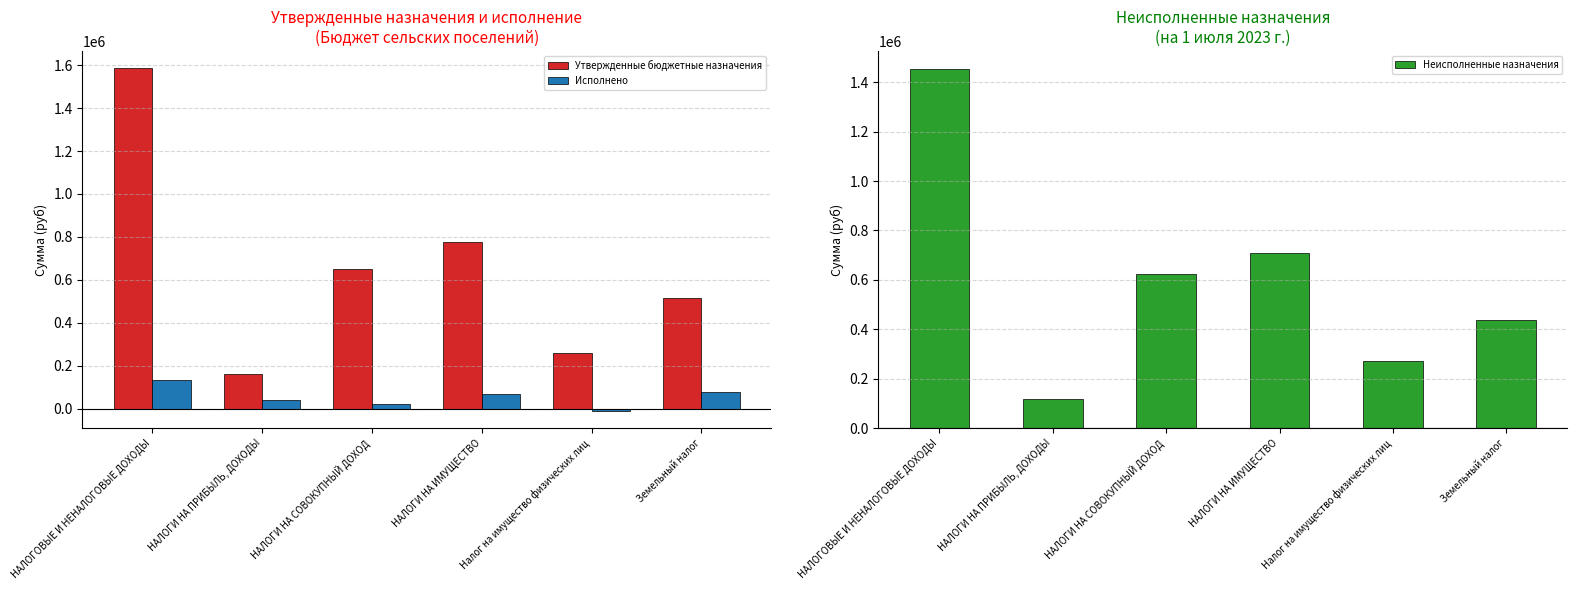

What is the value of the Исполнено bar at the 5th from the left?

-10010.4